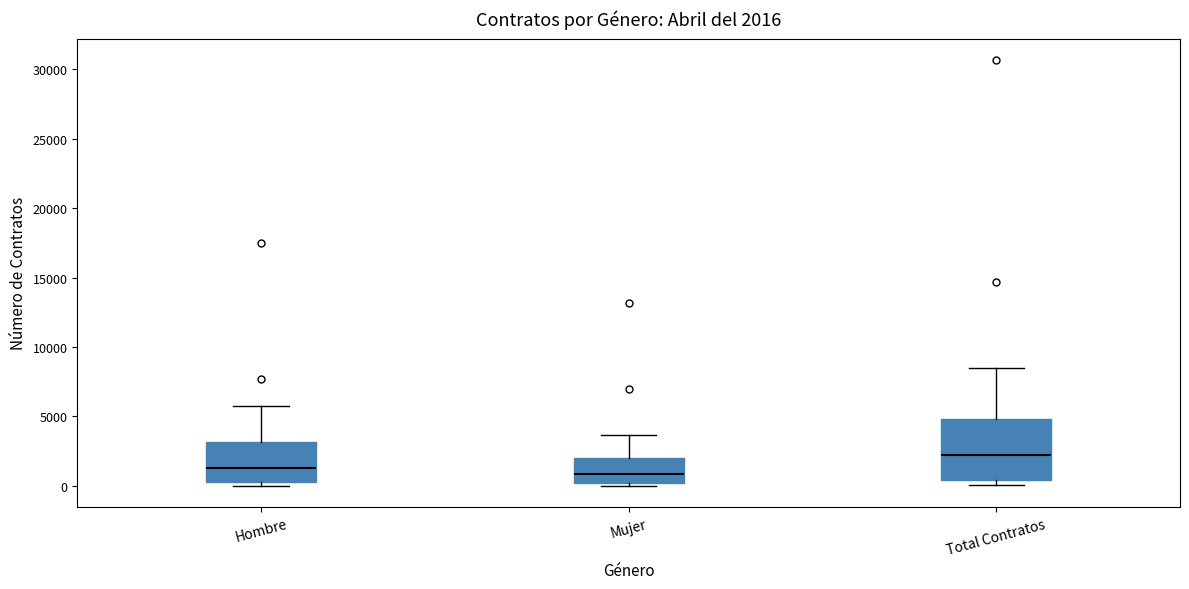

Which box is the tallest, from its lower edge to its upper edge?

Total Contratos